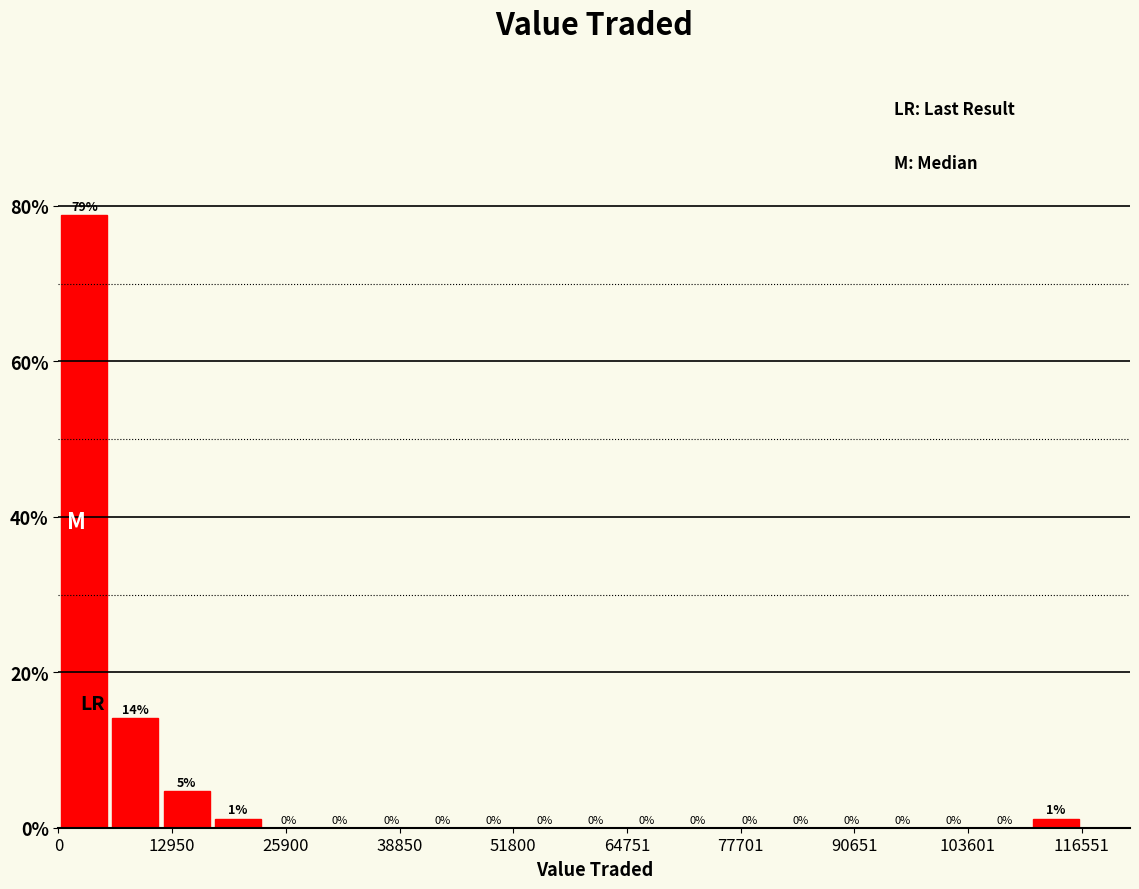

Around what value on the x-axis is the tallest bar? Give the approximate position of its centre, as read against the axis.

2000